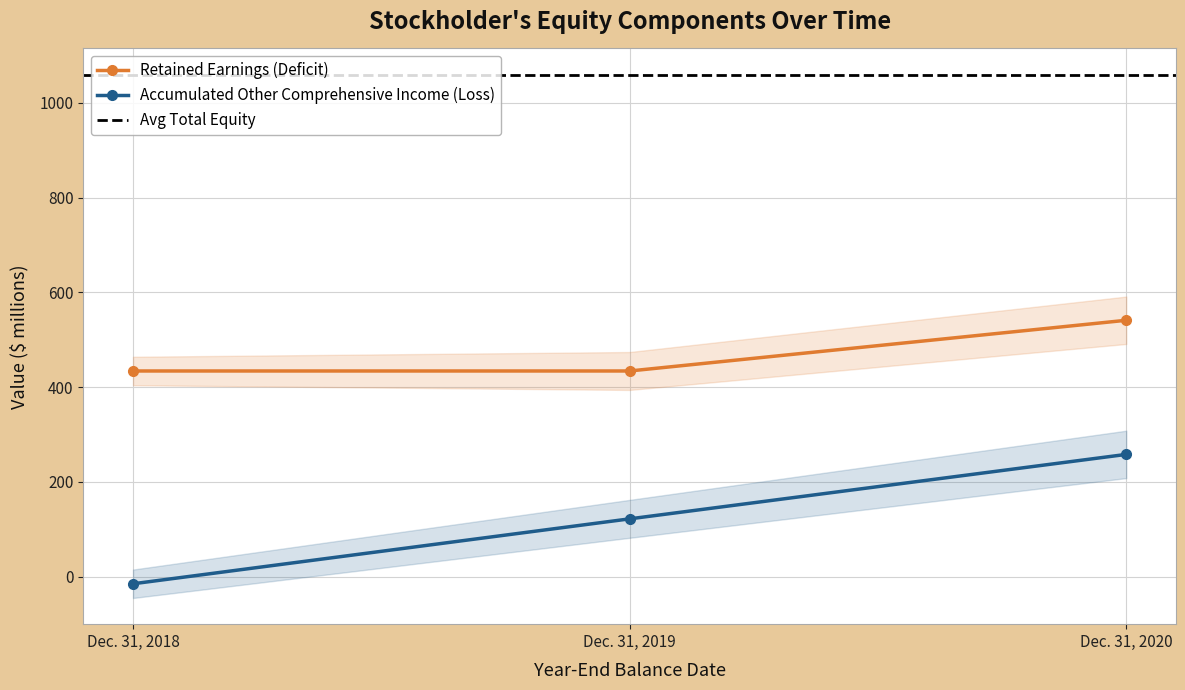

Reading right to left, extract all data points from this chart.

Retained Earnings (Deficit): 541	434	434
Accumulated Other Comprehensive Income (Loss): 258	122	-15